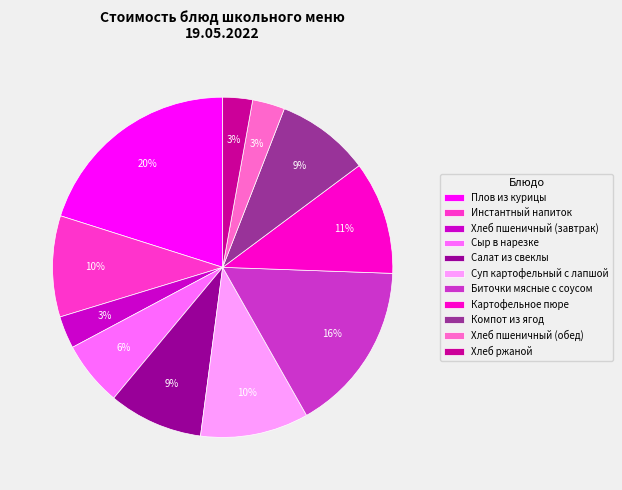

Is Сыр в нарезке the majority of the pie?

No